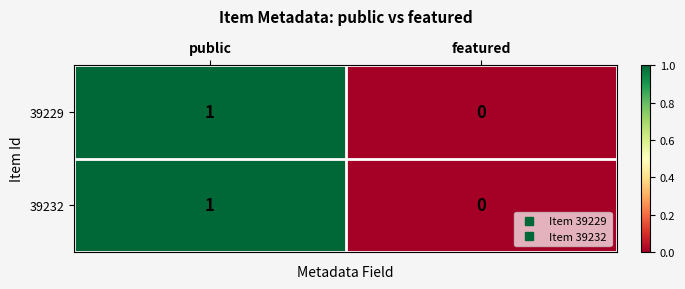

How many data points does each series have?

2